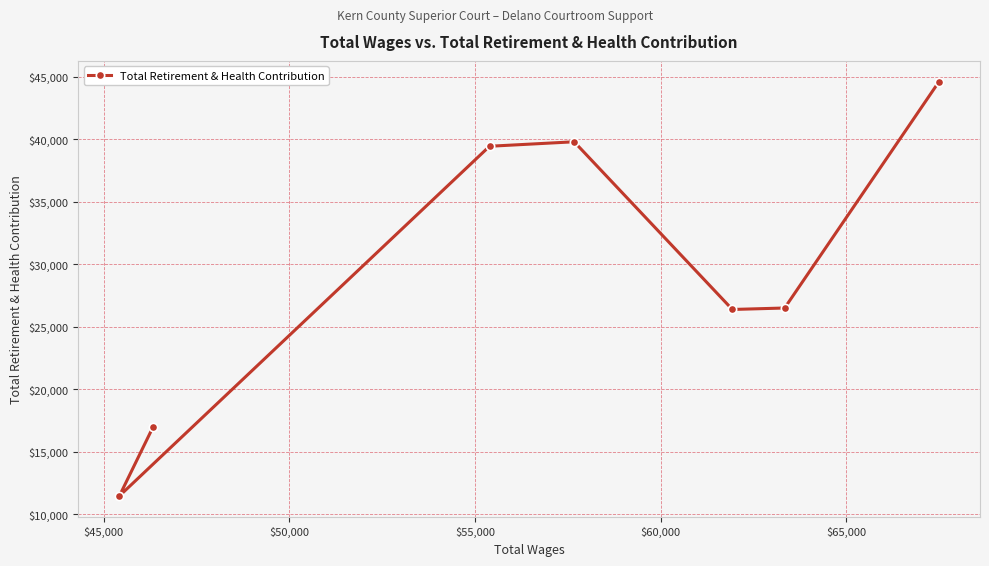

What is the sum of all values?

205186